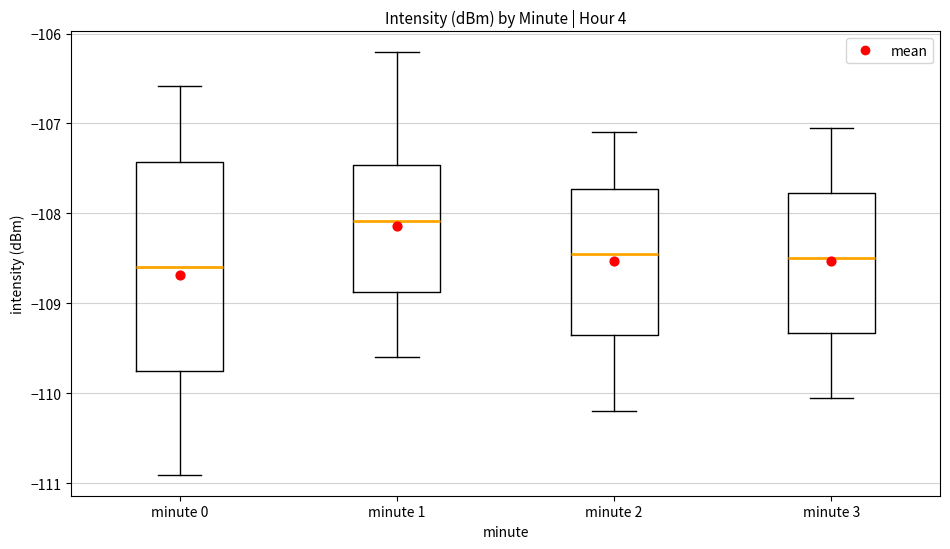

Reading left to right, transcribe this box plot: for each box, give where its median line is, the range the box spans, and where its two whiskers end, as read against the y-axis. The values are not printed on the chart, so give them approximately, as read against the axis.

minute 0: median -108.6, box -109.8 to -107.4, whiskers -110.9 to -106.6
minute 1: median -108.1, box -108.9 to -107.5, whiskers -109.6 to -106.2
minute 2: median -108.4, box -109.3 to -107.7, whiskers -110.2 to -107.1
minute 3: median -108.5, box -109.3 to -107.8, whiskers -110.0 to -107.0